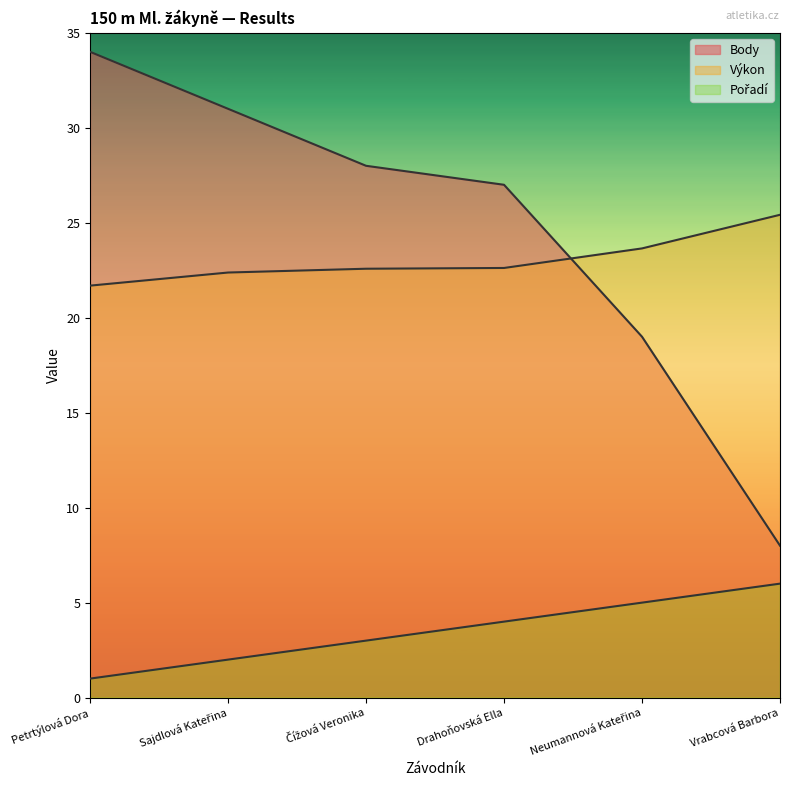

Does the chart have visible grid lines?

No